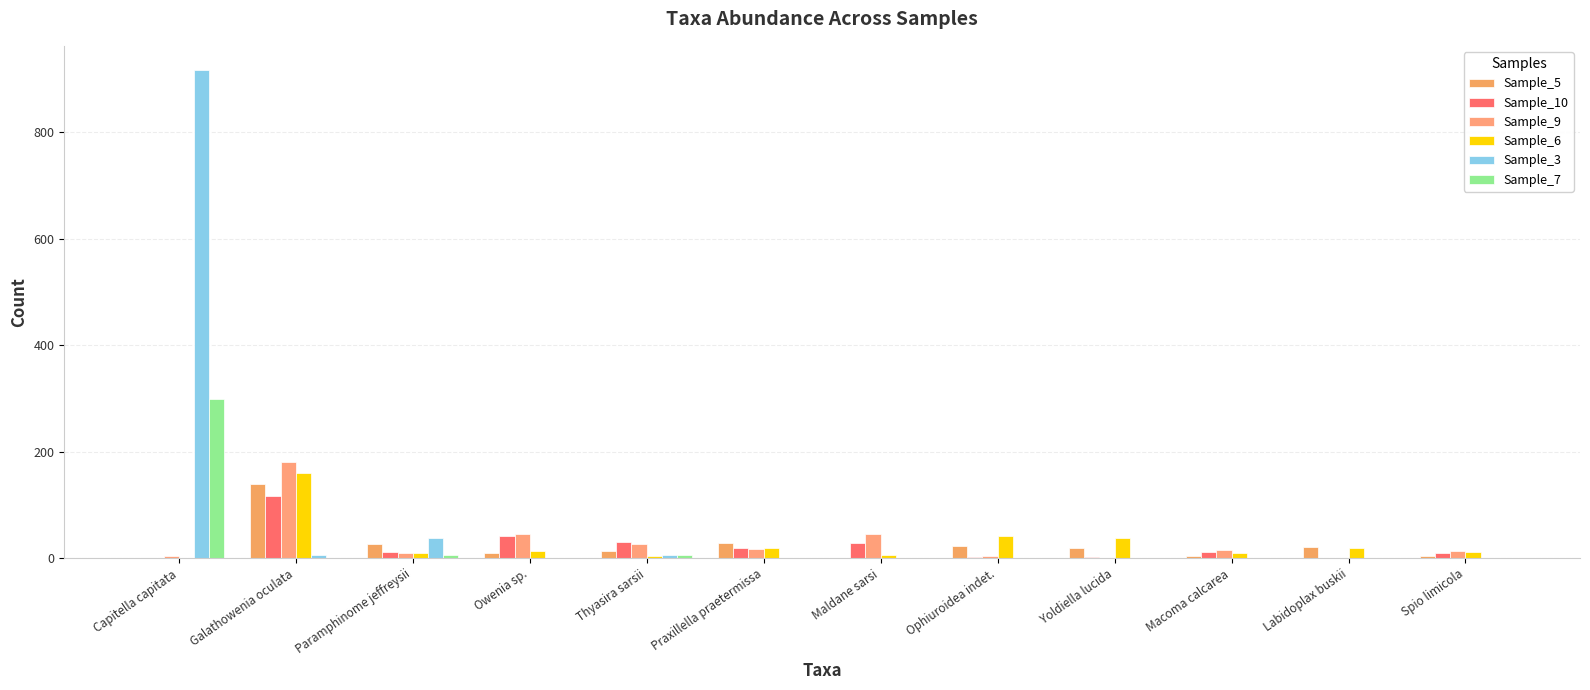

What is the sum of the Sample_6 values at Paramphinome jeffreysii and Galathowenia oculata?

168